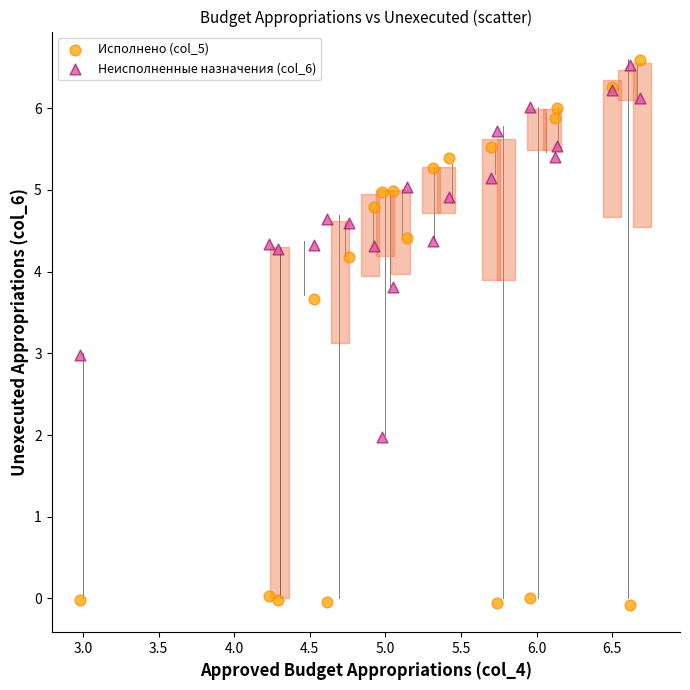

Which series reaches the maximum Y coordinate?

Исполнено (col_5)